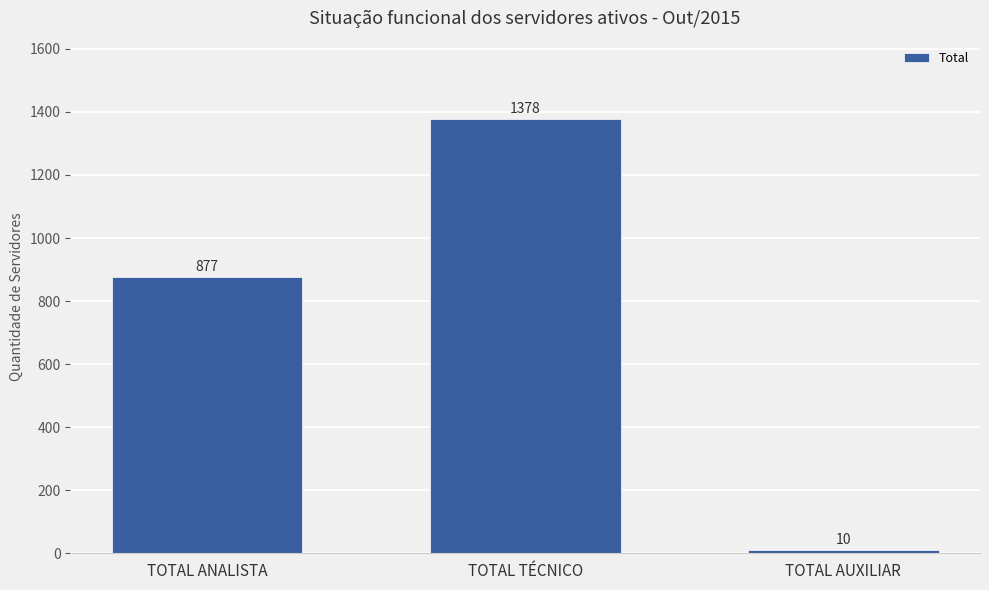

What is the value of the 1st bar from the left?

877